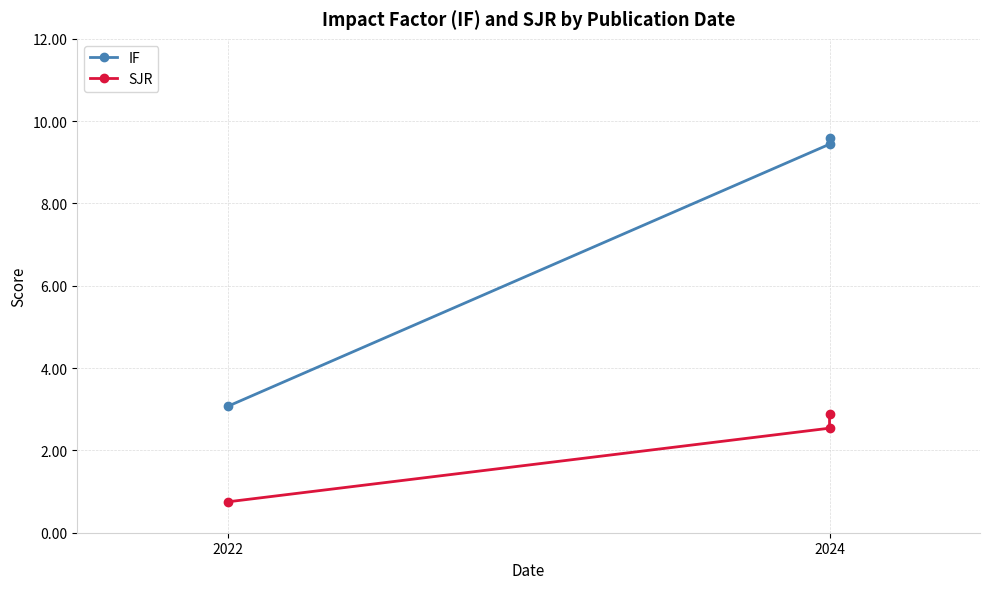

What is the difference between the maximum and minimum values in the IF series?

6.5